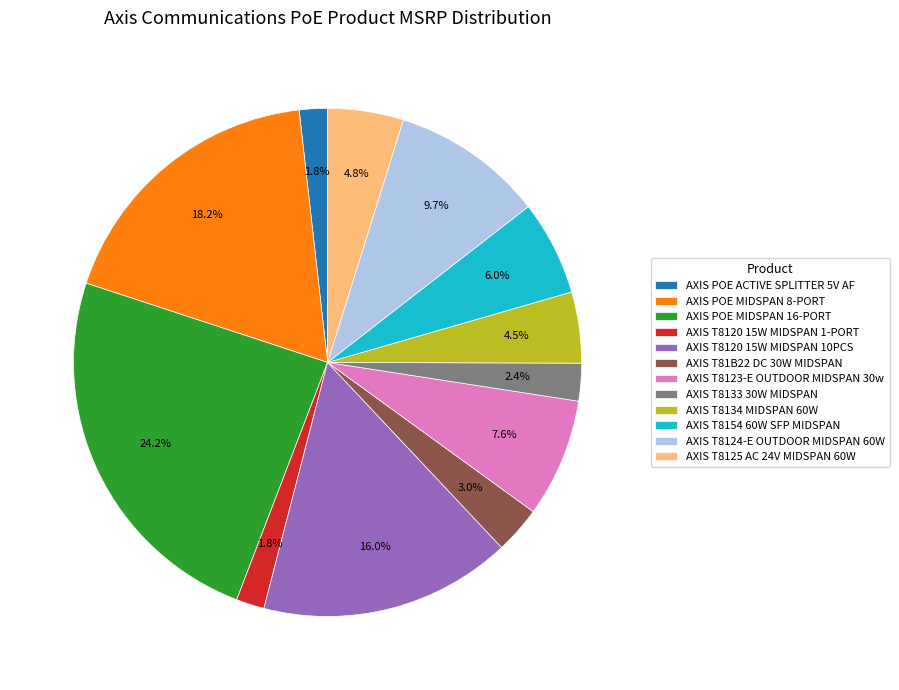

Is it true that AXIS T8133 30W MIDSPAN is 16% of the pie?

False